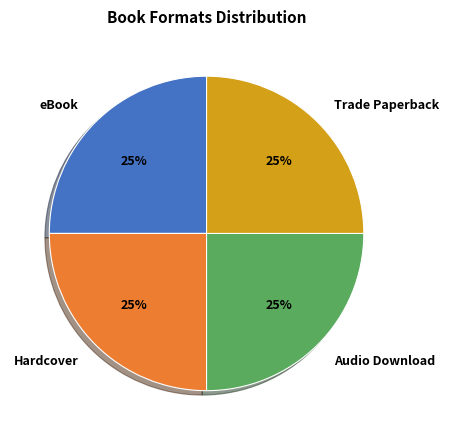

Is there a majority slice in this chart?

No